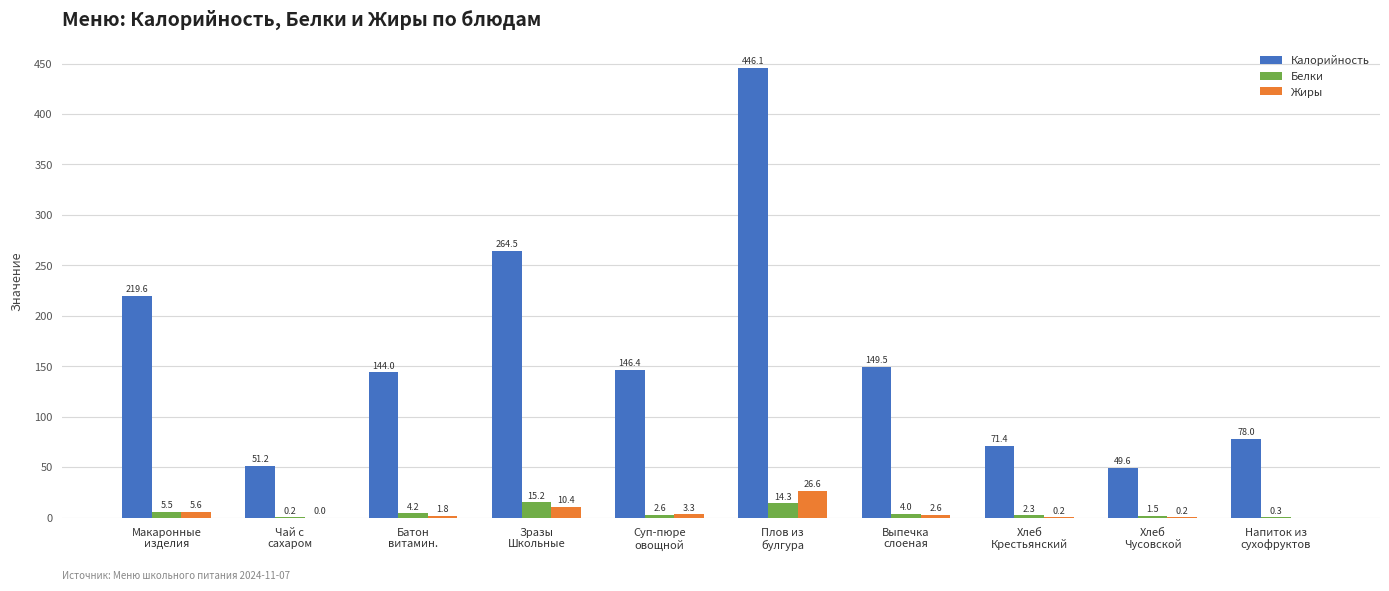

Count the number of categories in the chart.

10